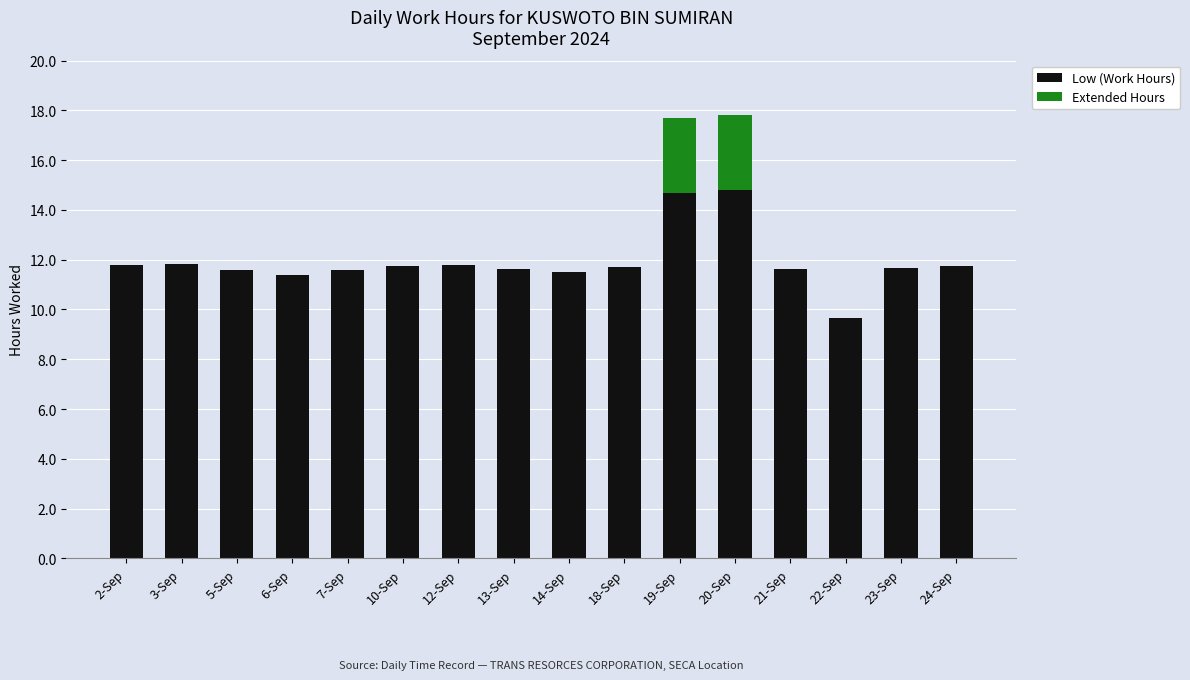

What is the sum of all Low (Work Hours) values?

190.7